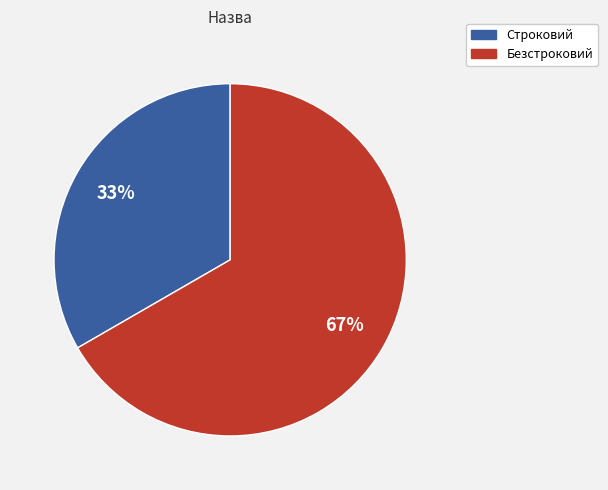

Rank the categories by value from highest to lowest.

Безстроковий, Строковий